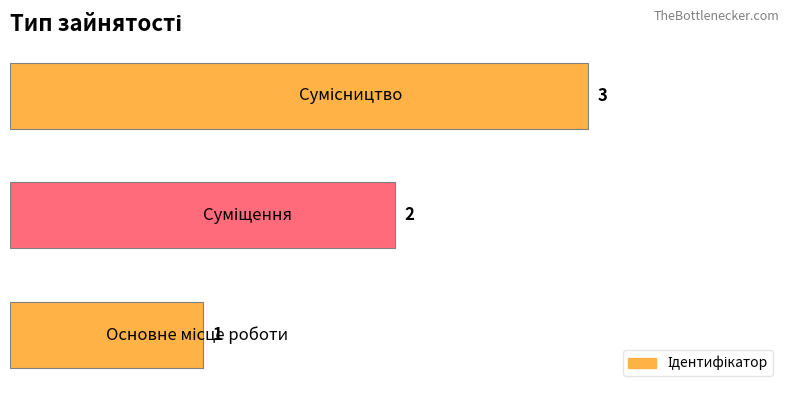

Are the bars grouped side by side (vs. stacked)?

No